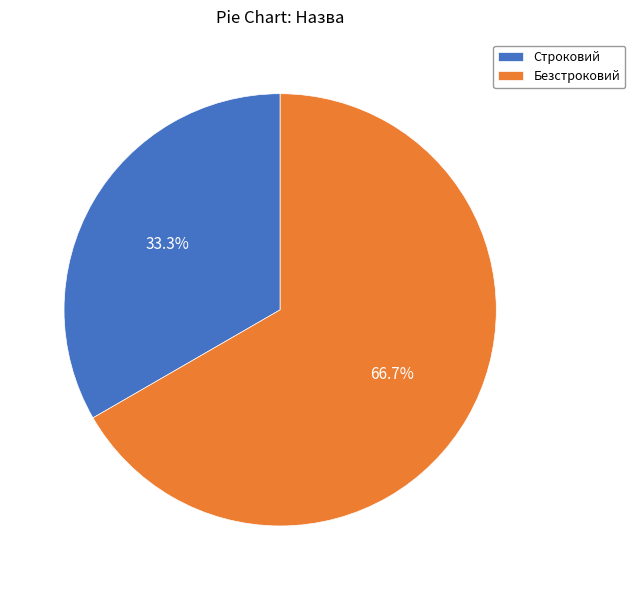

What percentage is NOT represented by Строковий?

66.7%